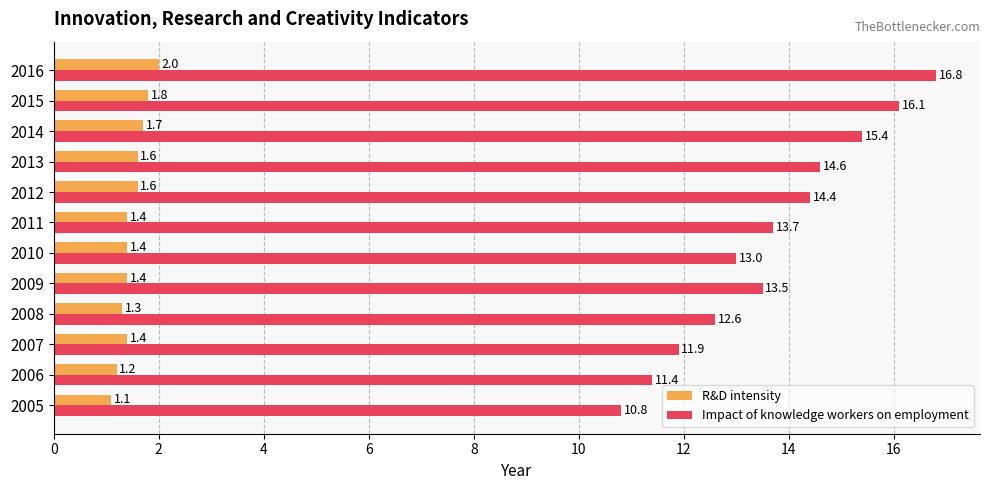

At which category is the sum across all series the highest?

2016